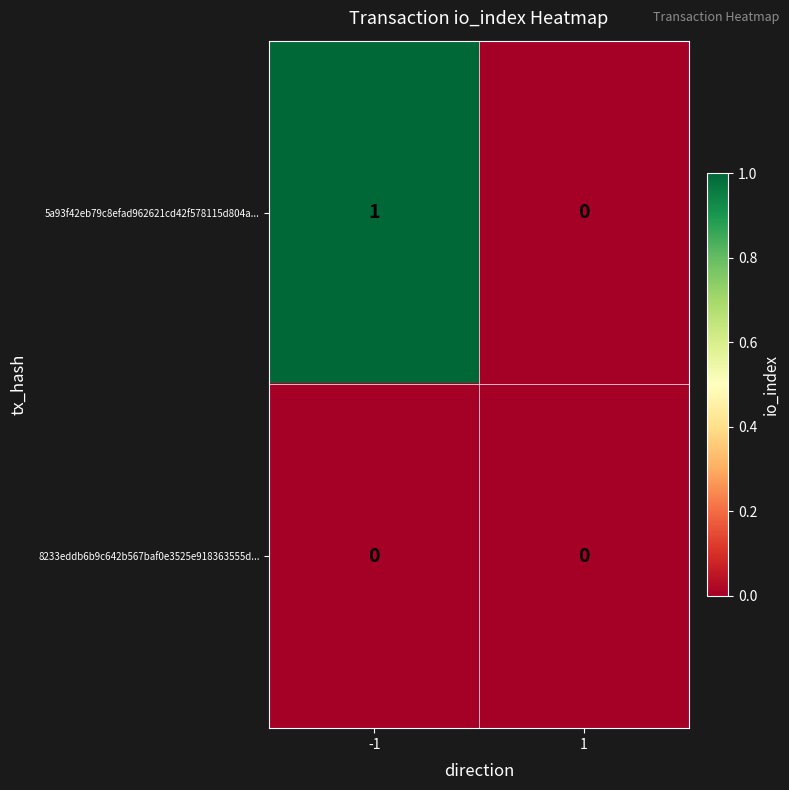

Reading left to right, extract all data points from this chart.

5a93f42eb79c8efad962621cd42f578115d804a...: -1=1	1=0
8233eddb6b9c642b567baf0e3525e918363555d...: -1=0	1=0